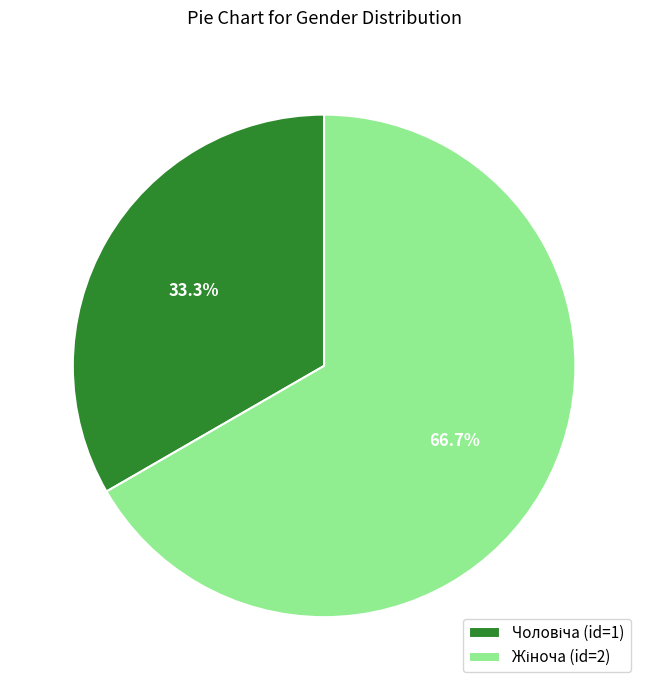

How many segments does this pie chart have?

2